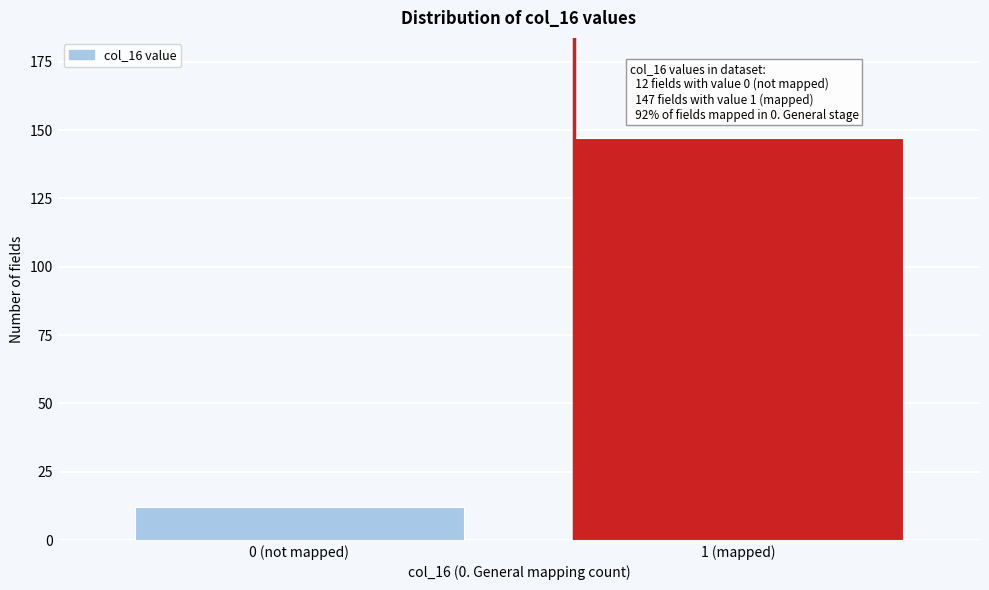

Reading left to right, what are all the values shown in this chart?

12	147